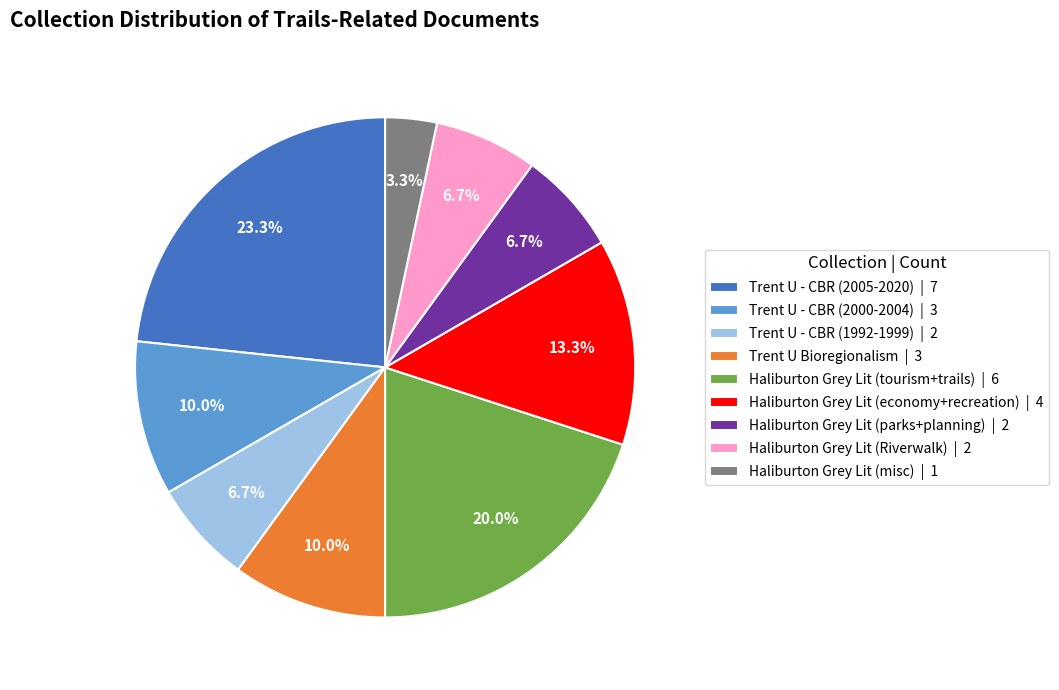

To the nearest percent, what is the difference between the largest and smallest slice percentages?

20%